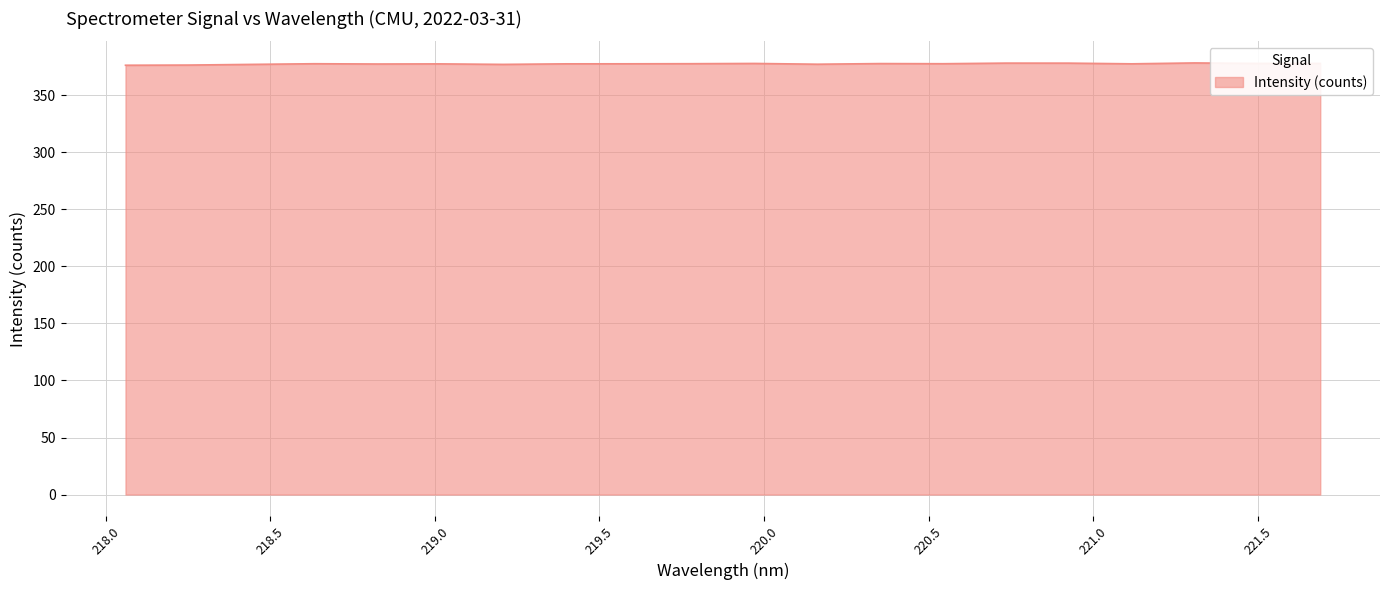

What is the maximum value shown in the chart?

378.4